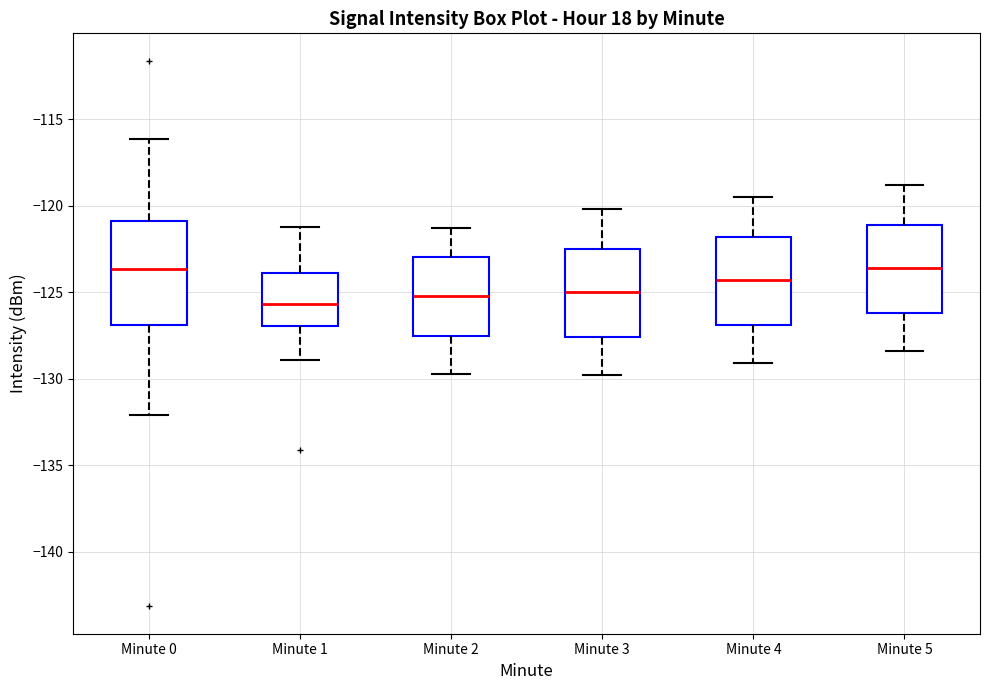

Reading left to right, read every box against the y-axis: the position of its median line, the range the box covers, and the ends of its whiskers. The values are not printed on the chart, so give them approximately, as read against the axis.

Minute 0: median -123.5, box -127.0 to -121.0, whiskers -132.0 to -116.0
Minute 1: median -125.5, box -127.0 to -124.0, whiskers -129.0 to -121.0
Minute 2: median -125.0, box -127.5 to -123.0, whiskers -129.5 to -121.5
Minute 3: median -125.0, box -127.5 to -122.5, whiskers -130.0 to -120.0
Minute 4: median -124.5, box -127.0 to -122.0, whiskers -129.0 to -119.5
Minute 5: median -123.5, box -126.0 to -121.0, whiskers -128.5 to -119.0